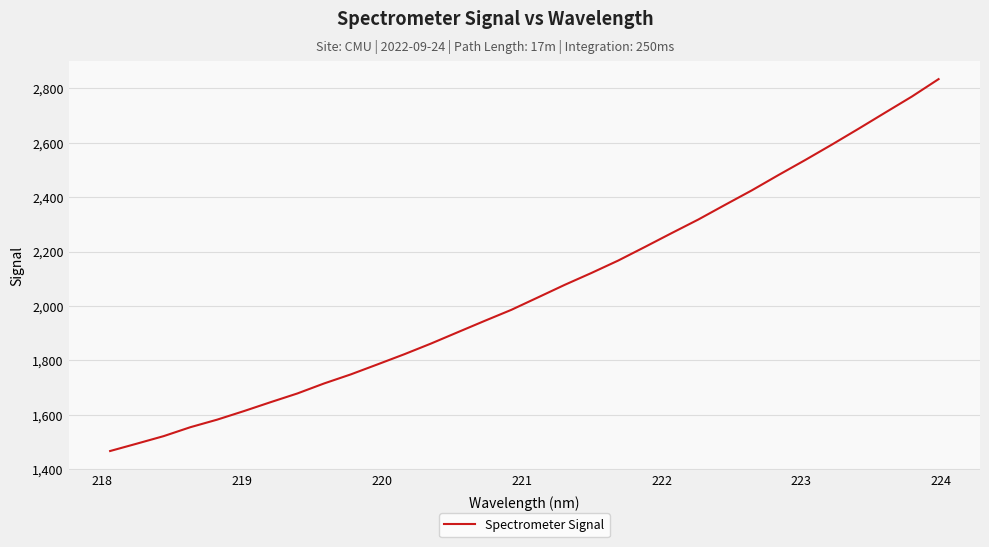

What is the average value?

2059.5